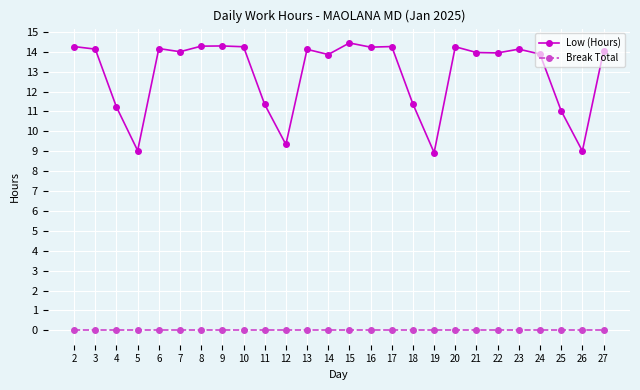

What are all the series names shown in the legend?

Low (Hours), Break Total